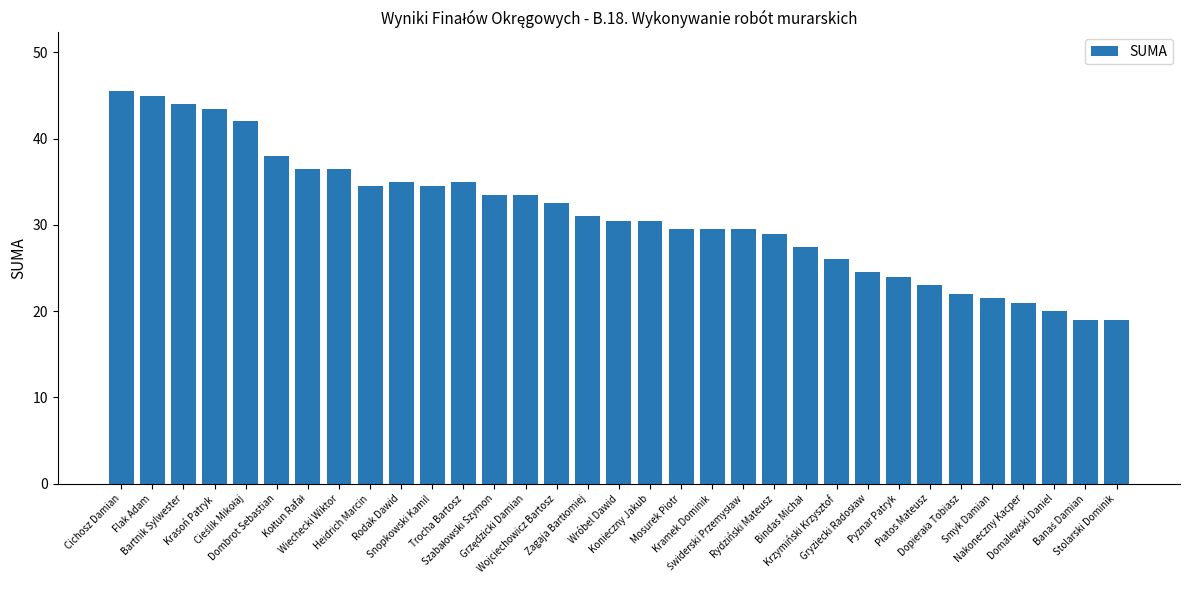

What is the label of the 16th bar from the right?

Konieczny Jakub